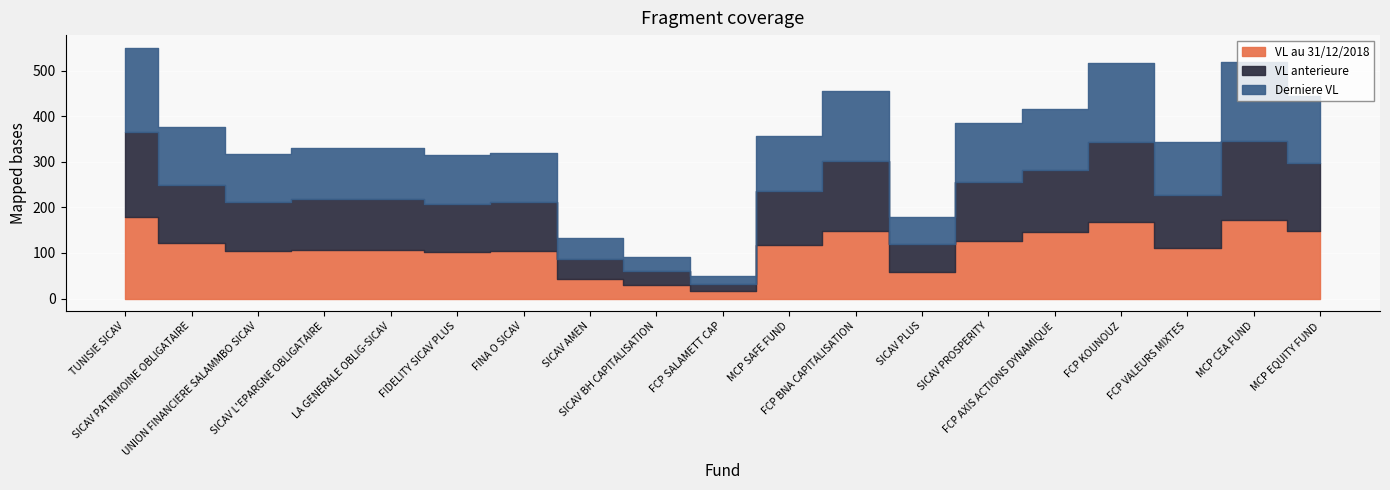

What is the sum of the Derniere VL values at SICAV L'EPARGNE OBLIGATAIRE and FCP AXIS ACTIONS DYNAMIQUE?

247.4